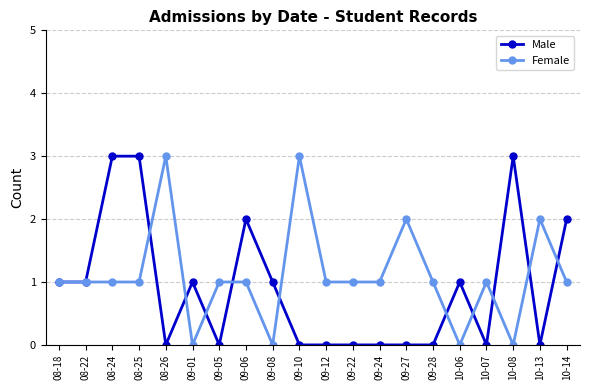

What is the sum of the Female values at 08-22 and 09-22?

2